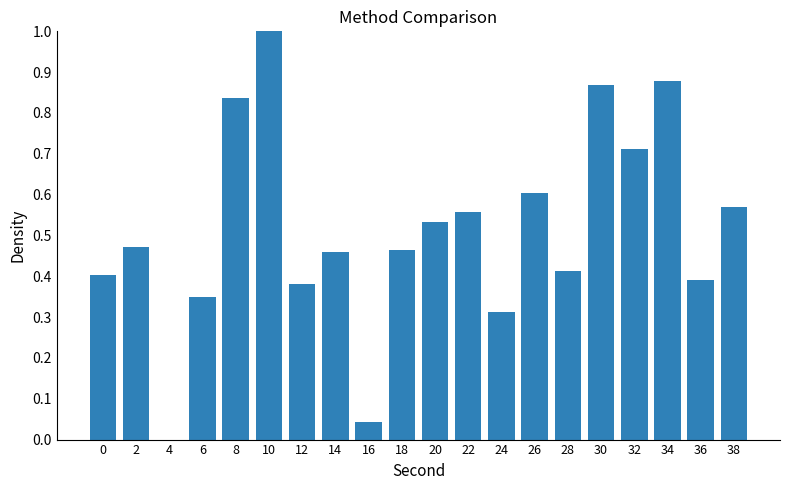

How many positive values are there?

19